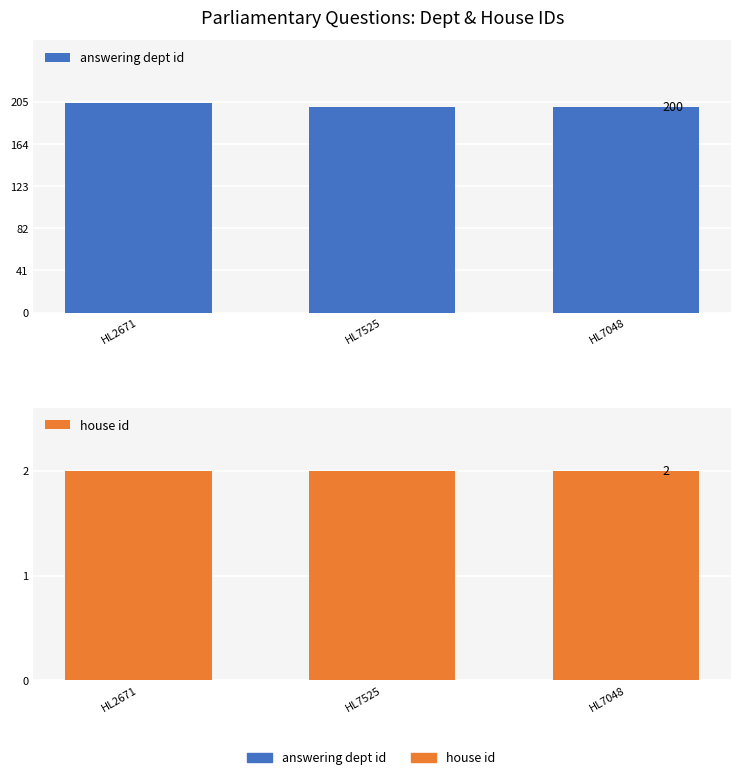

How many answering dept id values are between 200 and 204?

3